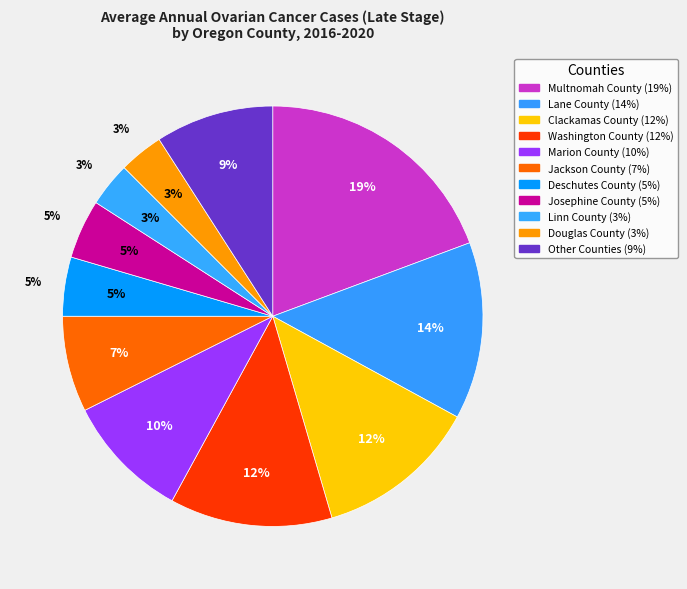

Does Lane County represent more than half of the total?

No